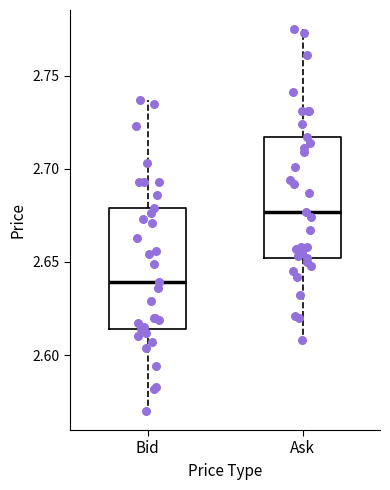

Which box's median line is the highest?

Ask